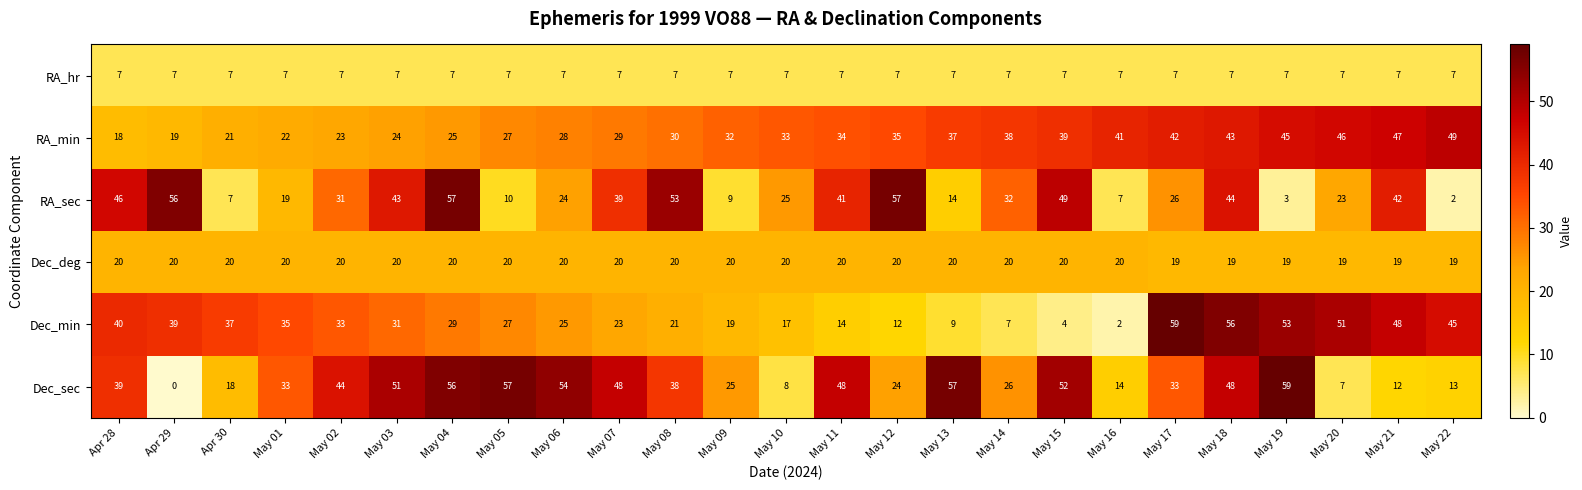

What is the sum of the Dec_deg values at May 13 and May 09?

40